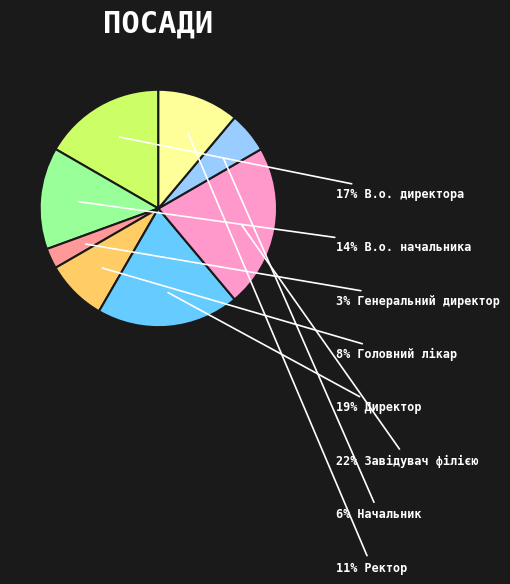

Is there a majority slice in this chart?

No